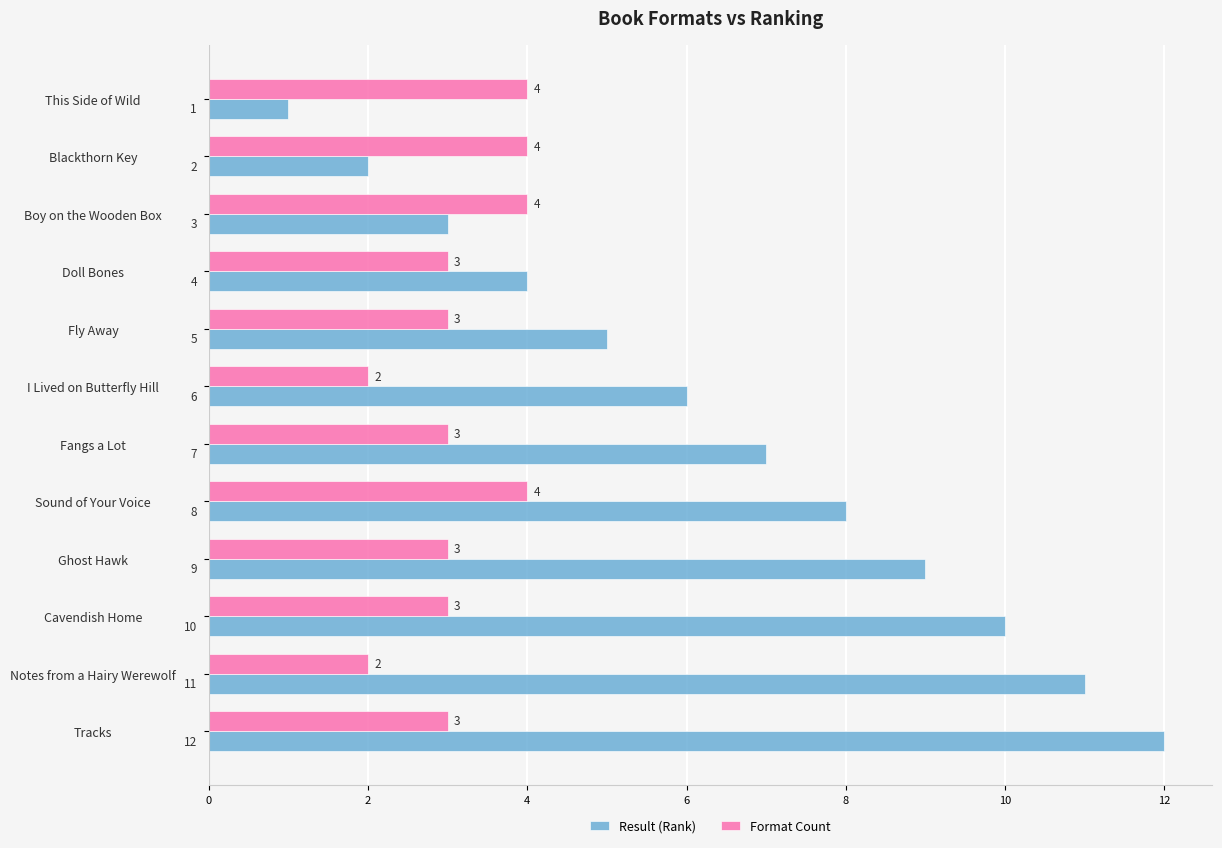

At I Lived on Butterfly Hill, list the series in order from smallest to largest.

Format Count, Result (Rank)